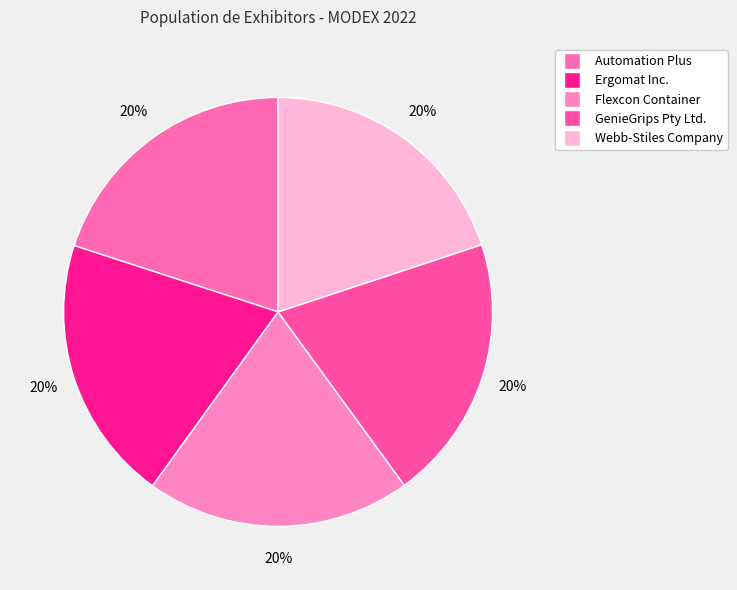

Count the number of slices in the pie.

5